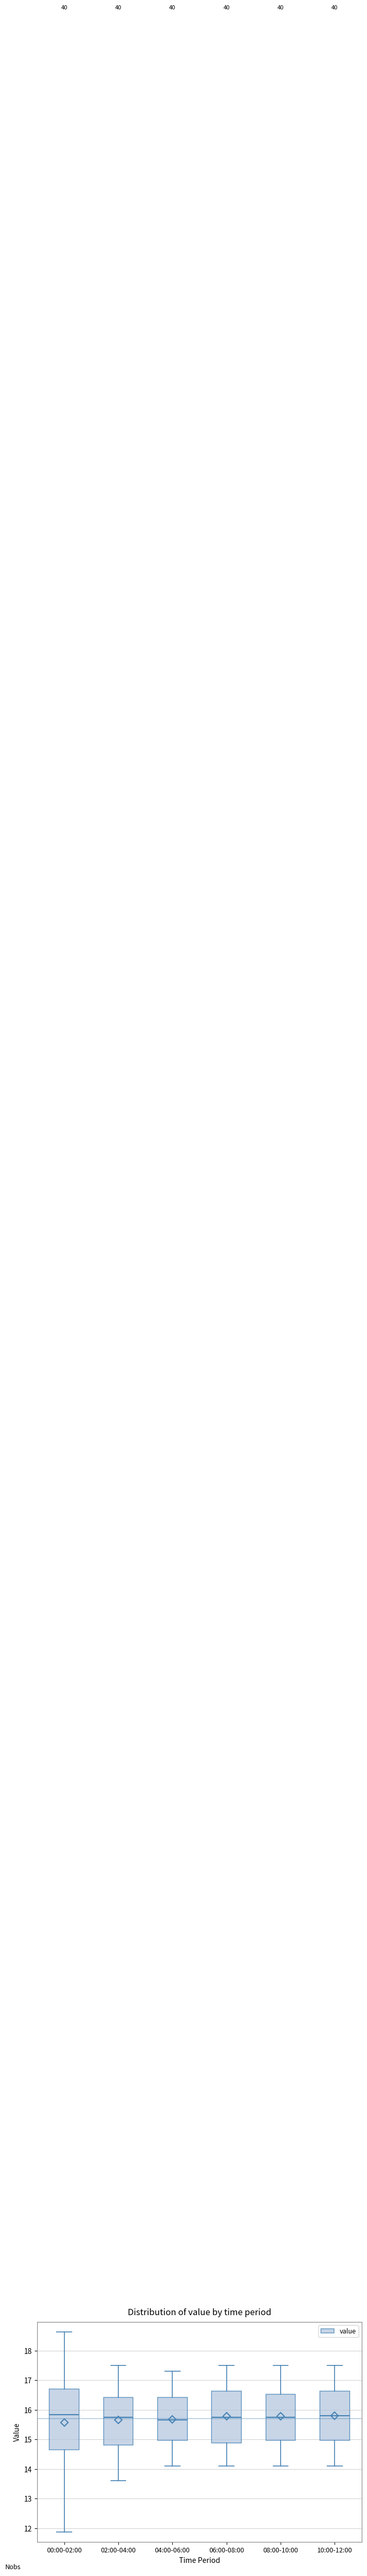

Which box is the tallest, from its lower edge to its upper edge?

00:00-02:00